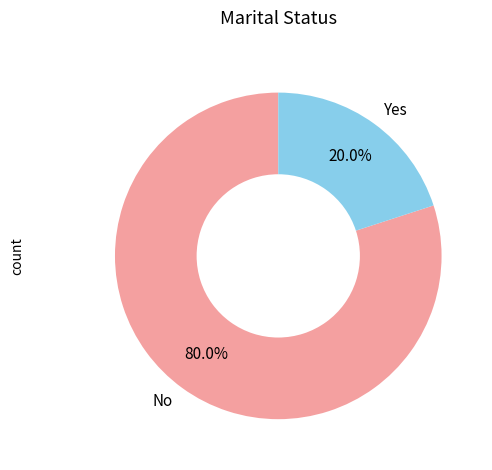

Count the number of slices in the pie.

2